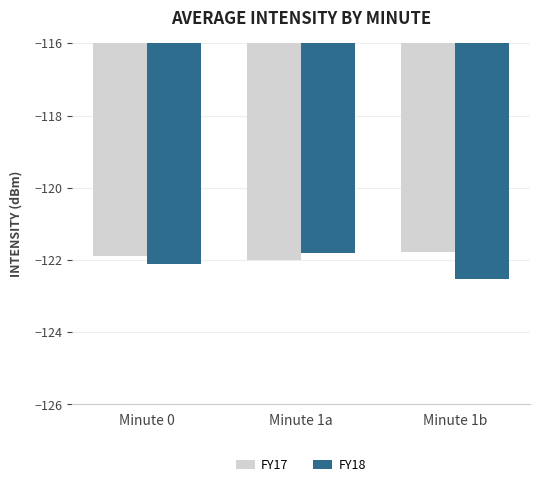

Is it true that FY18 equals -122.5 at Minute 1b?

True